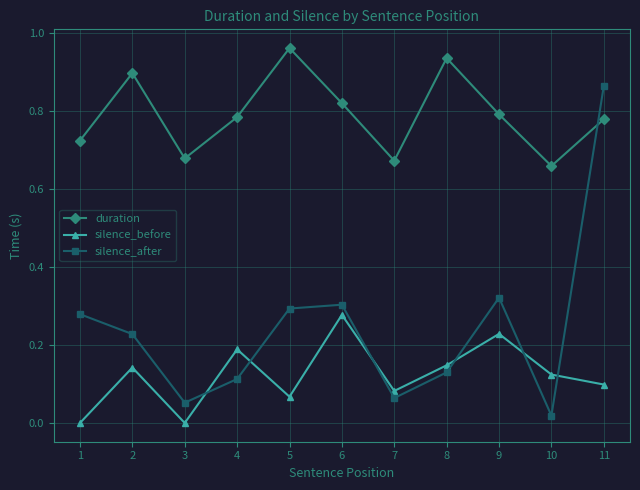

The duration series shows 0.9 at 8. True or false?

True